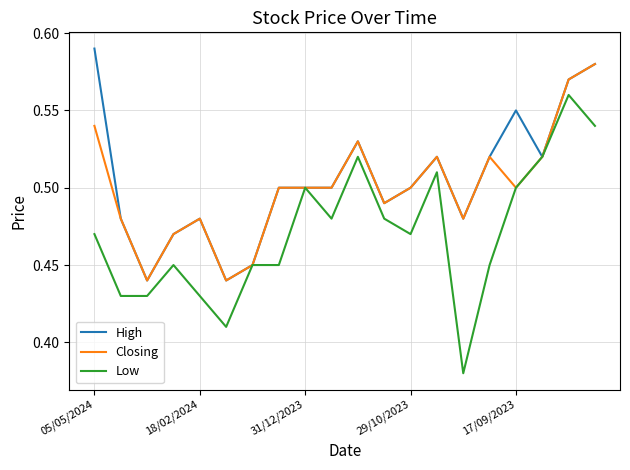

Which series has the widest spread of values?

Low